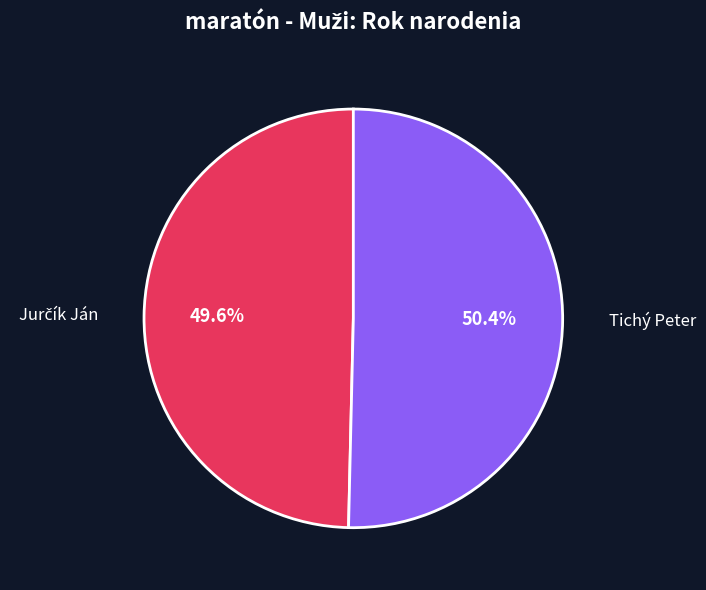

Does Tichý Peter account for over 50% of the chart?

Yes